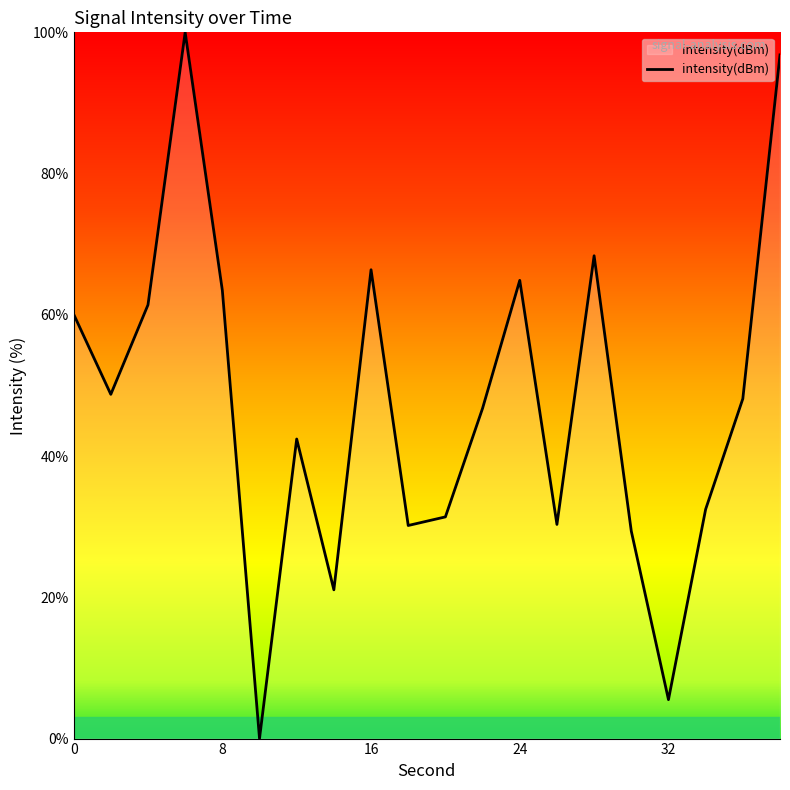

What is the greatest value displayed?

100.0